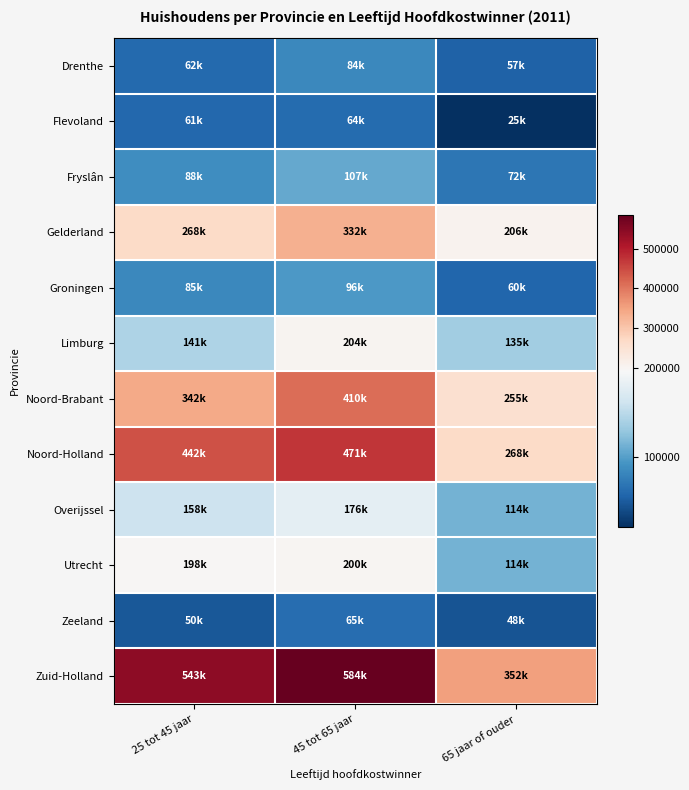

What is the spread (max minus min) of values at 65 jaar of ouder?

327000